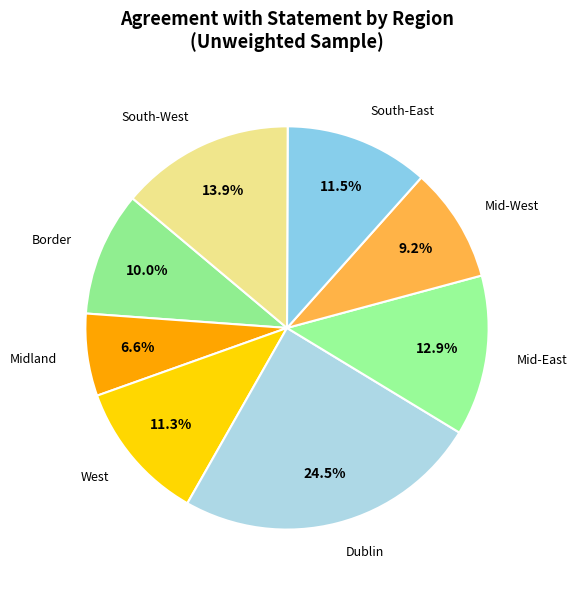

Count the number of slices in the pie.

8